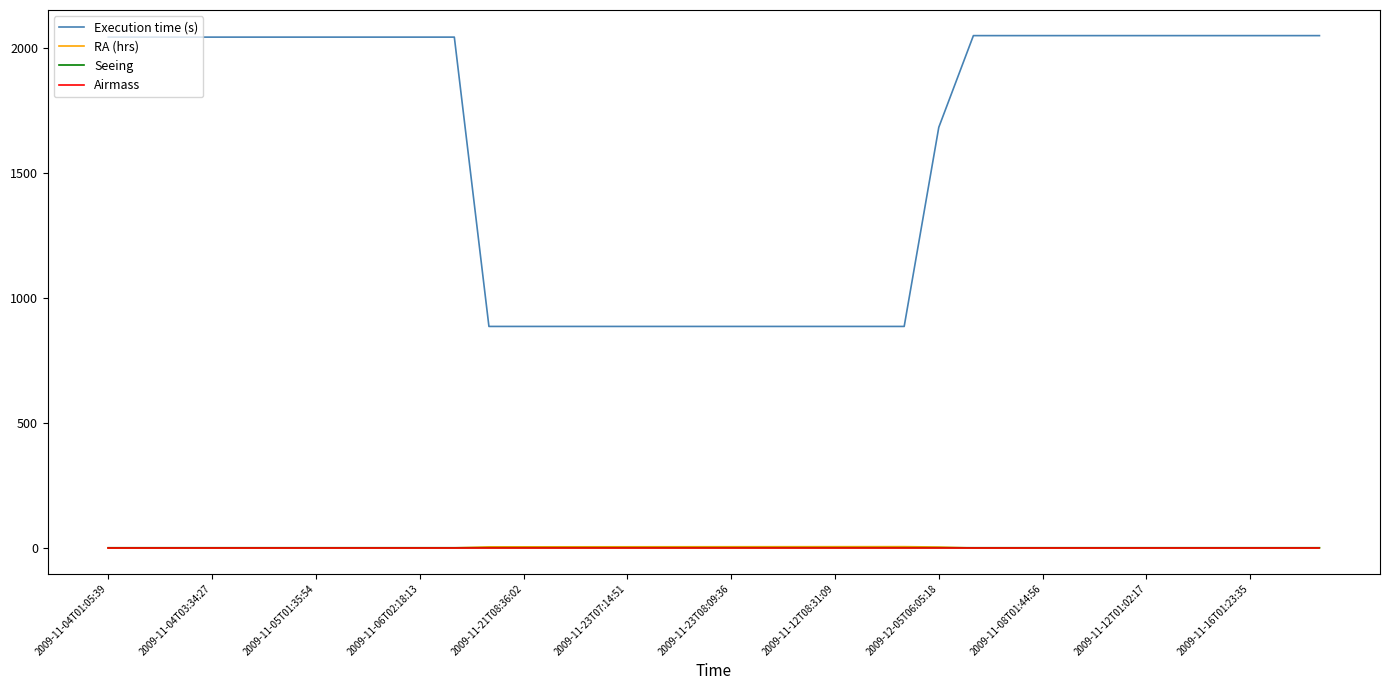

What is the highest value of the Execution time (s) series?

2051.0